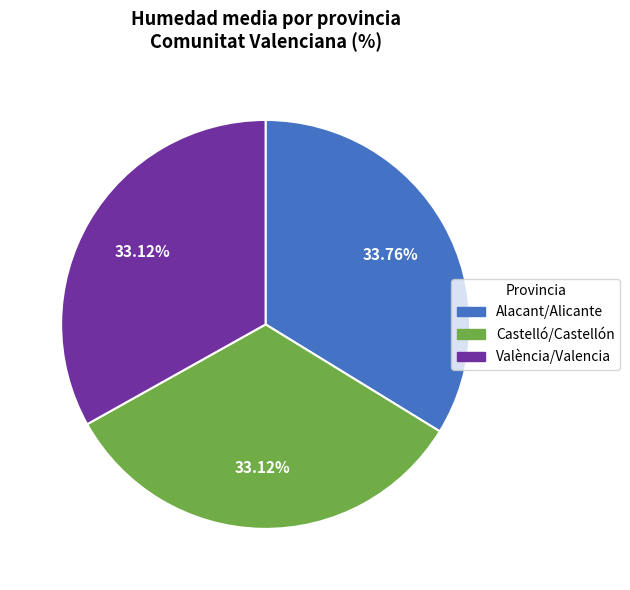

Approximately how many times larger is the value at València/Valencia compared to Alacant/Alicante?

1.0